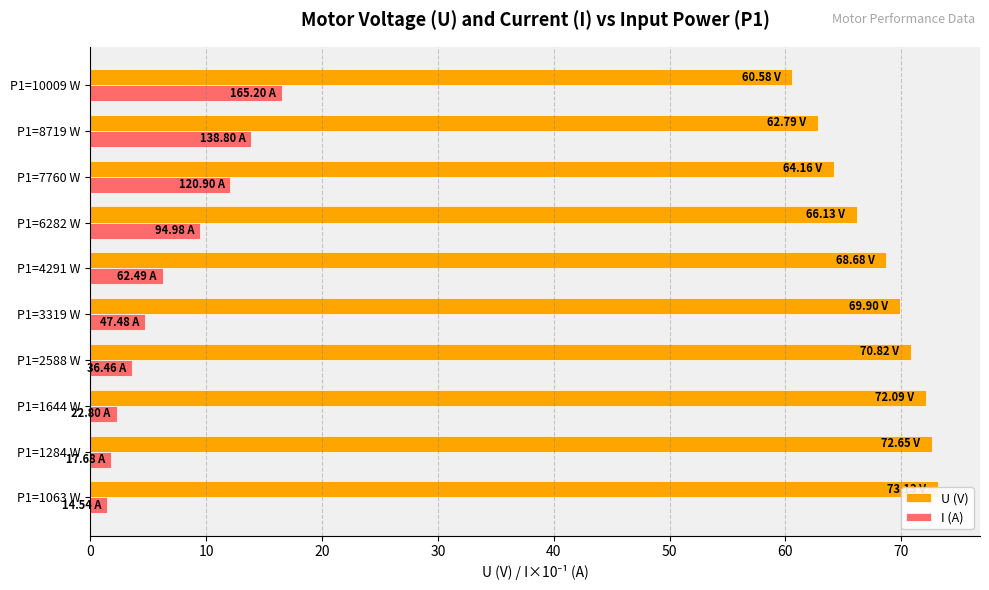

Are the bars grouped side by side (vs. stacked)?

Yes